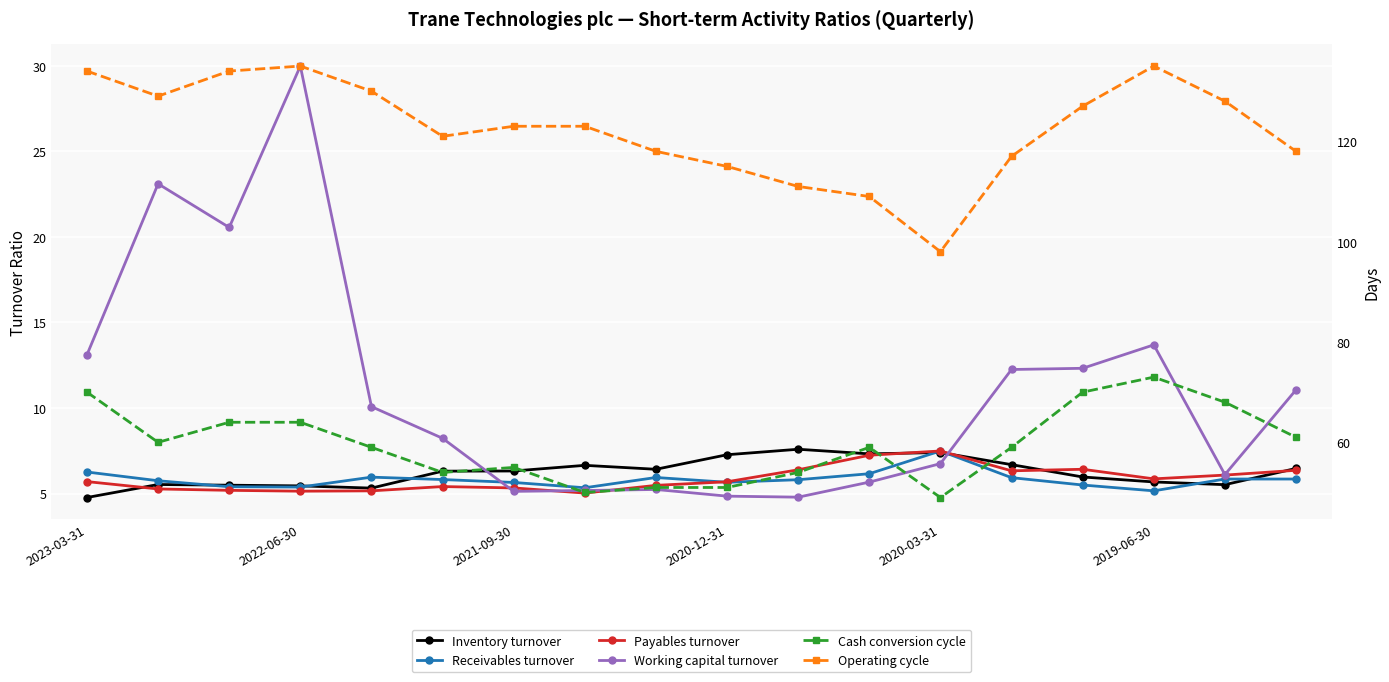

At which category does the chart reach its minimum across all series?

2023-03-31